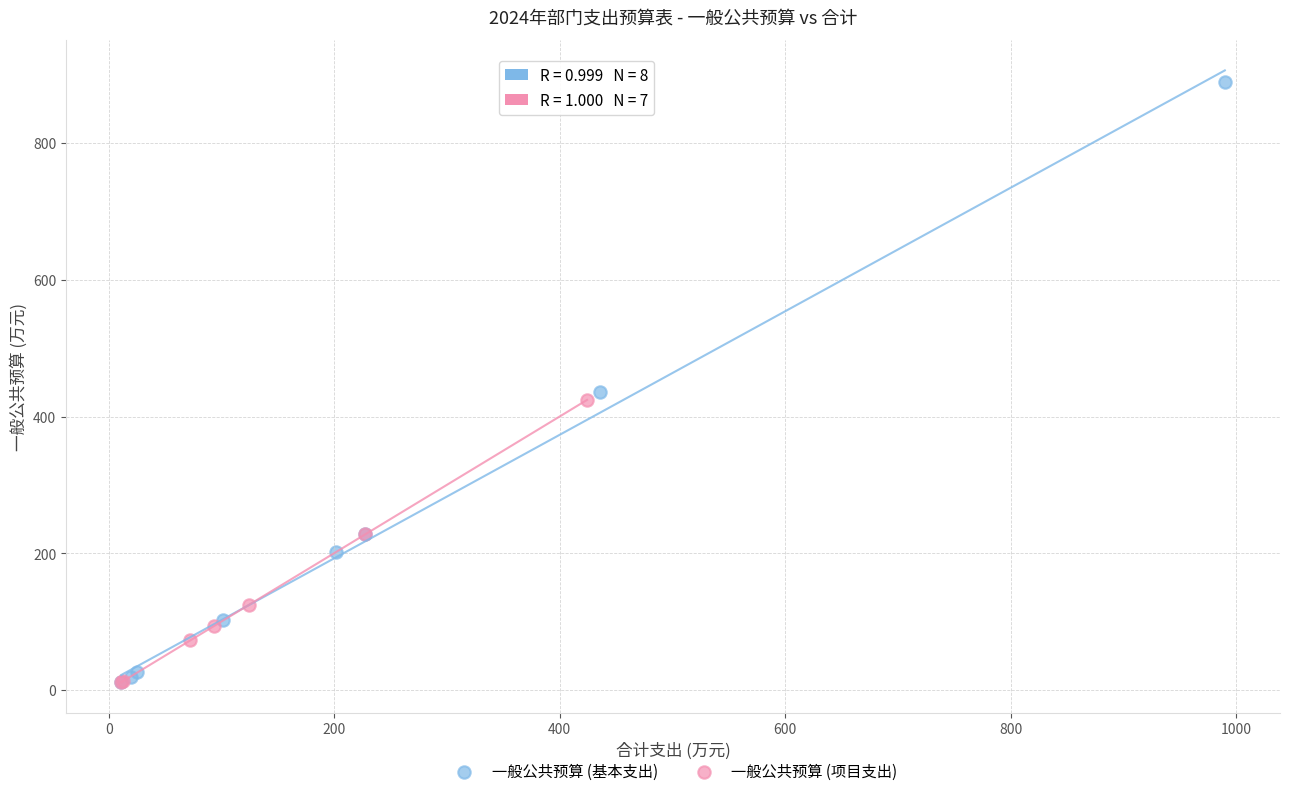

Which series has the widest spread of Y values?

一般公共预算 (基本支出)